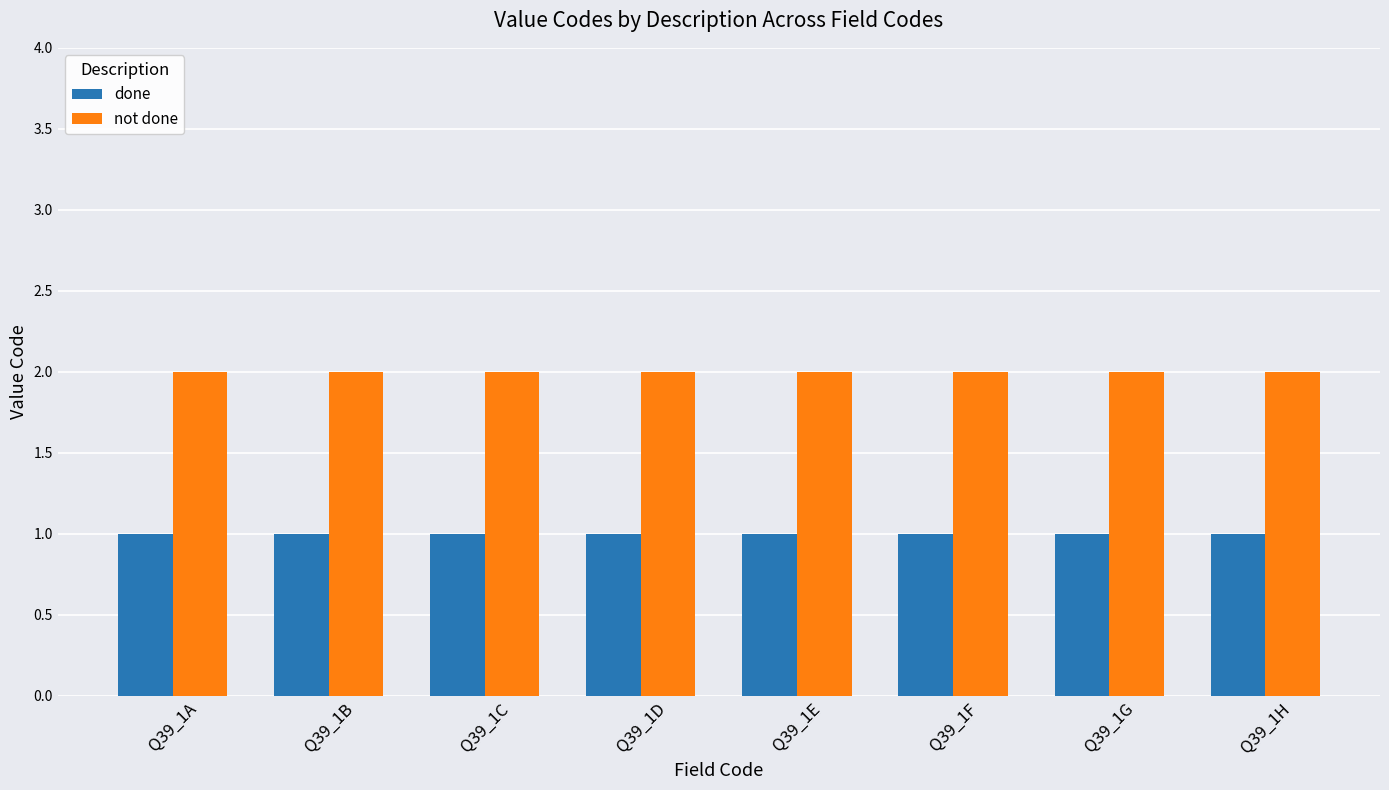

Are the bars horizontal?

No